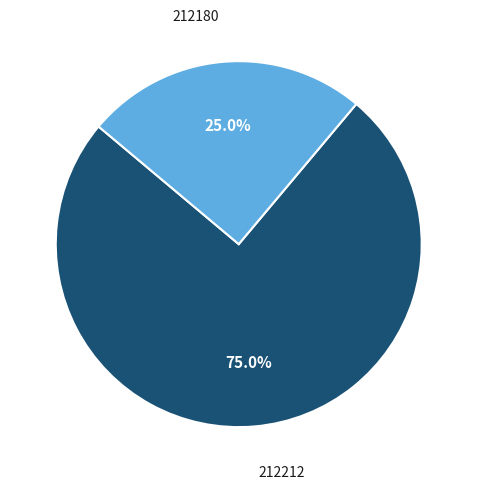

Rank the categories by value from lowest to highest.

212180, 212212